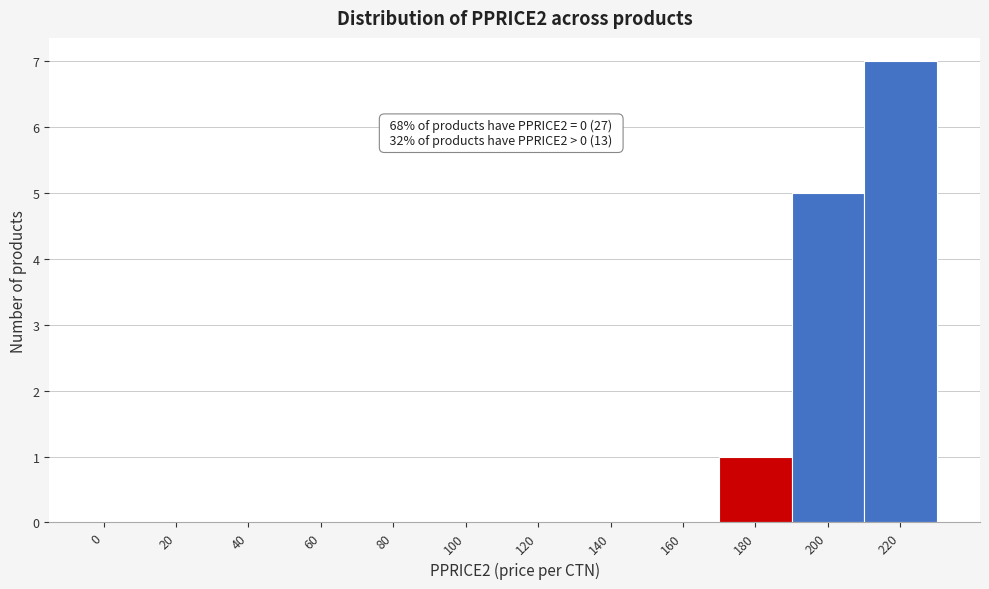

Reading right to left, extract all data points from this chart.

220=7	200=5	180=1	160=0	140=0	120=0	100=0	80=0	60=0	40=0	20=0	0=0